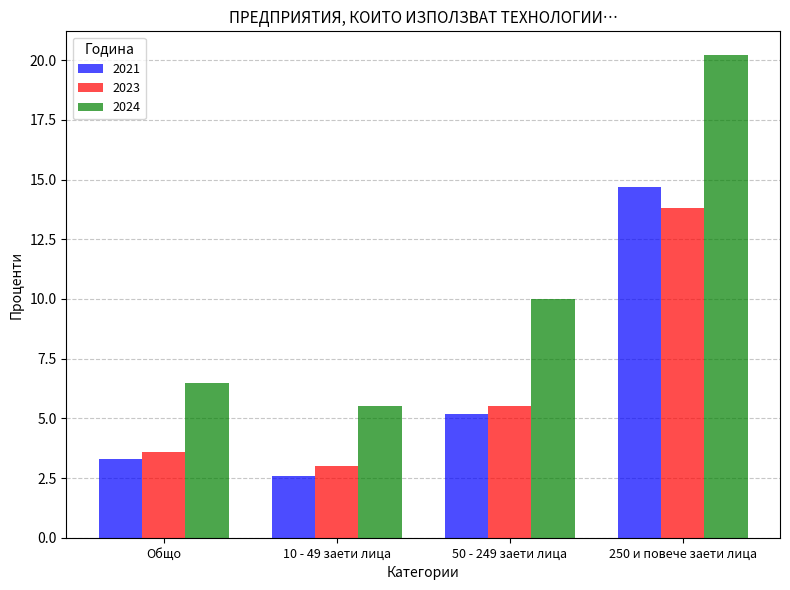

What is the value of the 2021 bar at the 1st from the left?

3.3